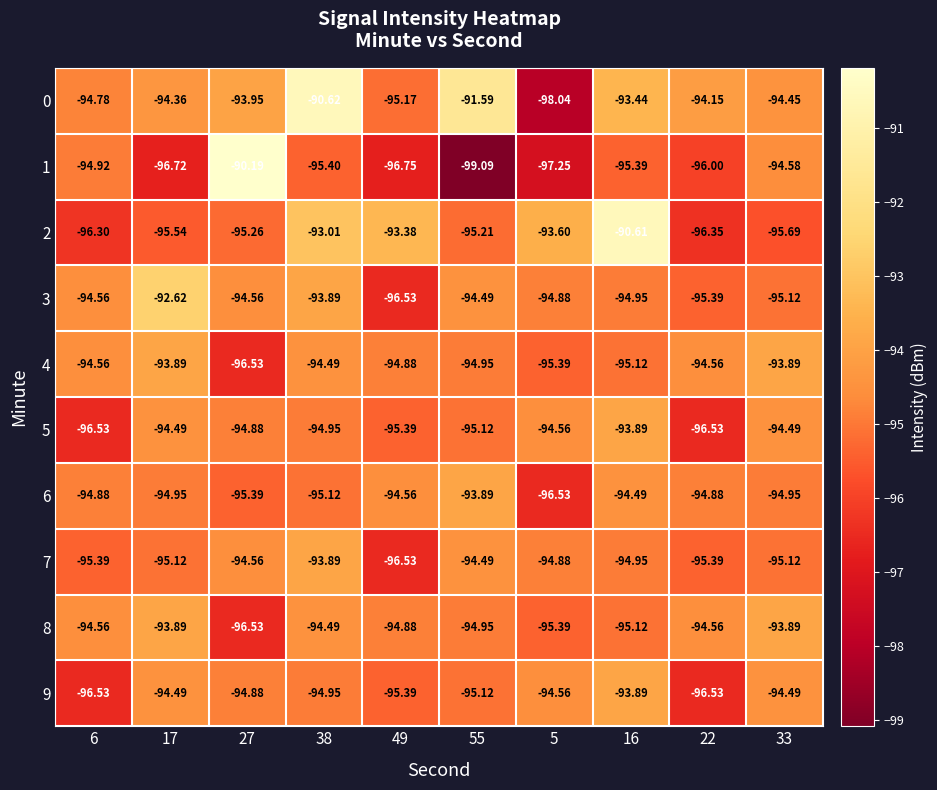

Is the value of 7 at 27 greater than the value of 2 at 17?

Yes